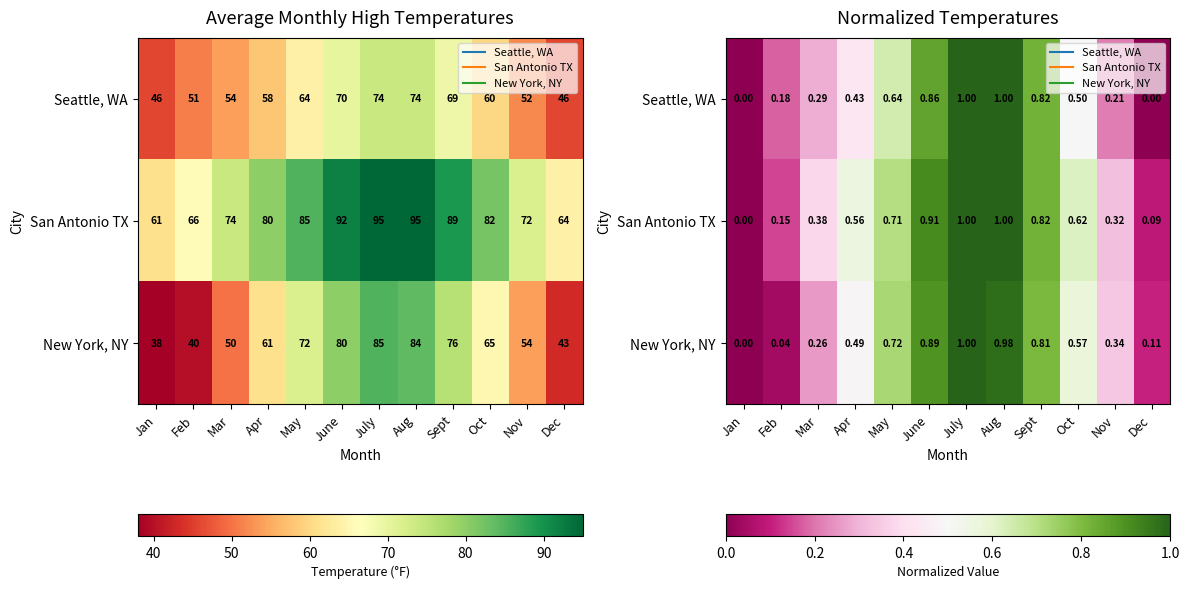

Is it true that Seattle, WA equals -0.5 at Jan?

False